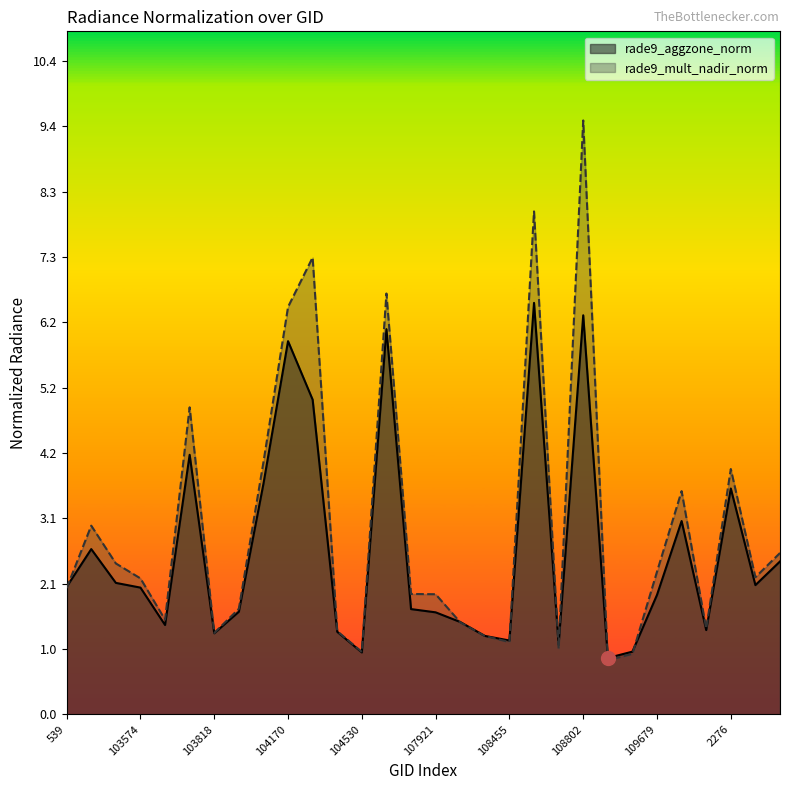

True or false: rade9_aggzone_norm and rade9_mult_nadir_norm cross at least once.

True